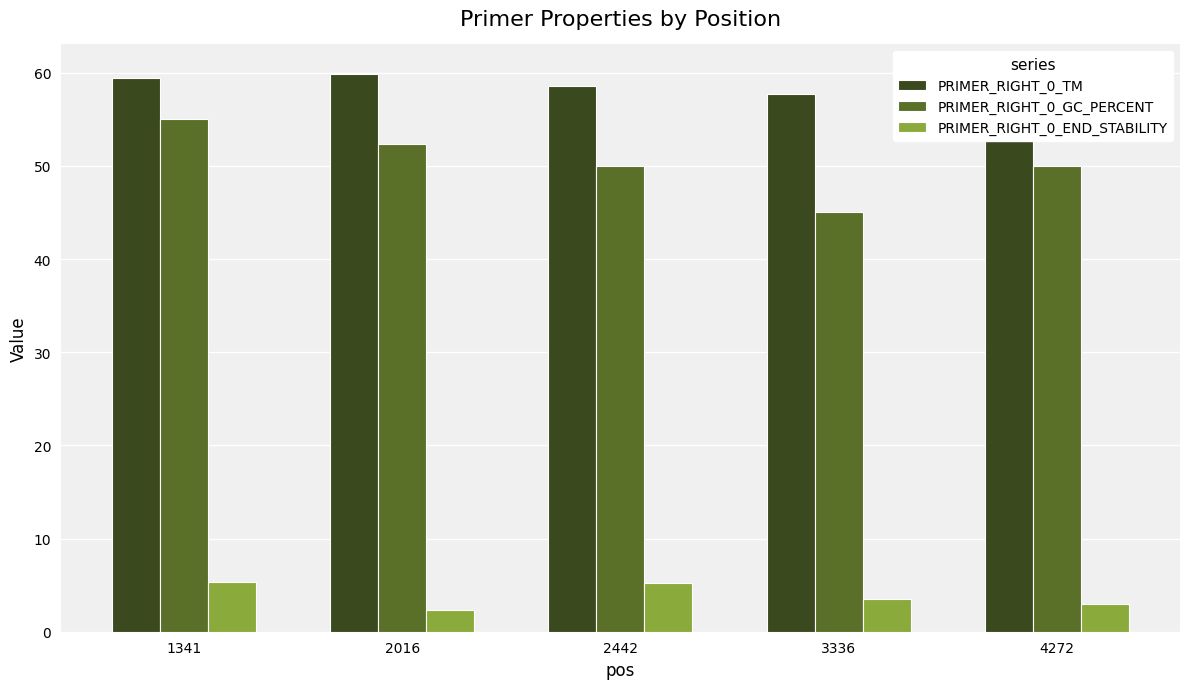

True or false: PRIMER_RIGHT_0_TM has a value of 15.6 at 3336.

False